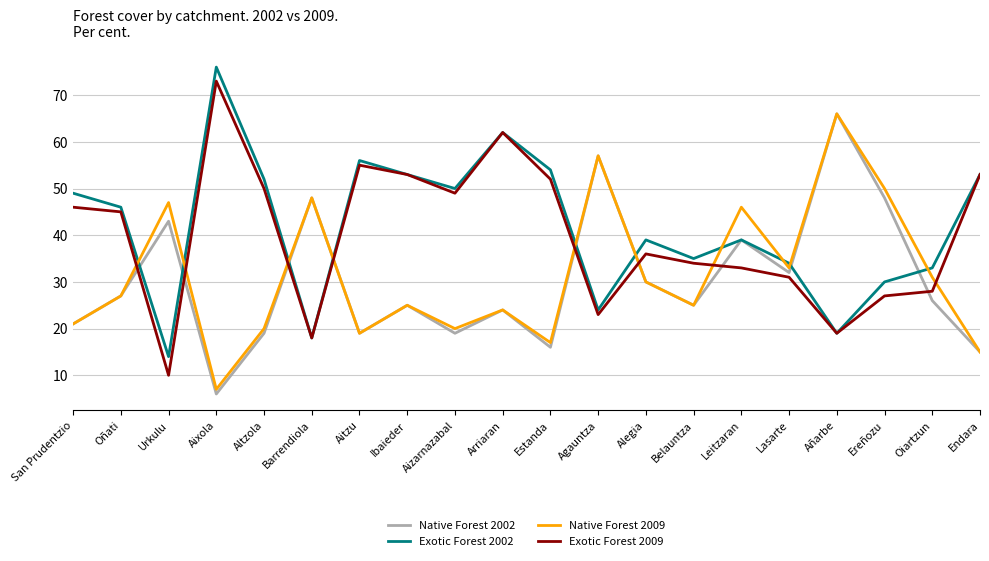

What position from the right is Altzola?

16